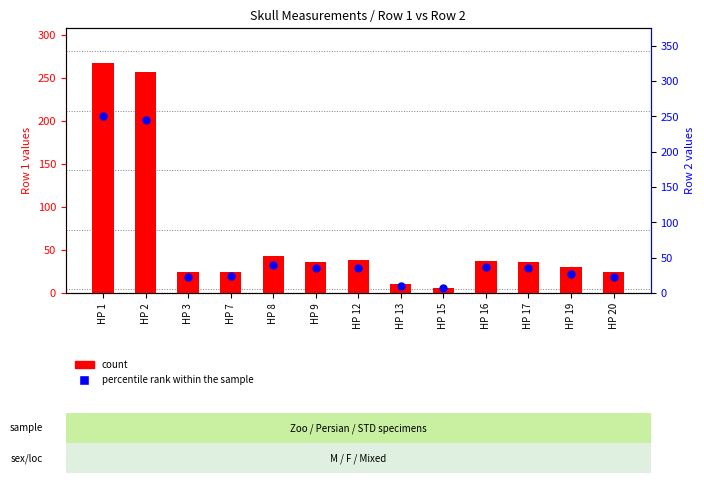

At how many categories does at least one series exceed 255?

2